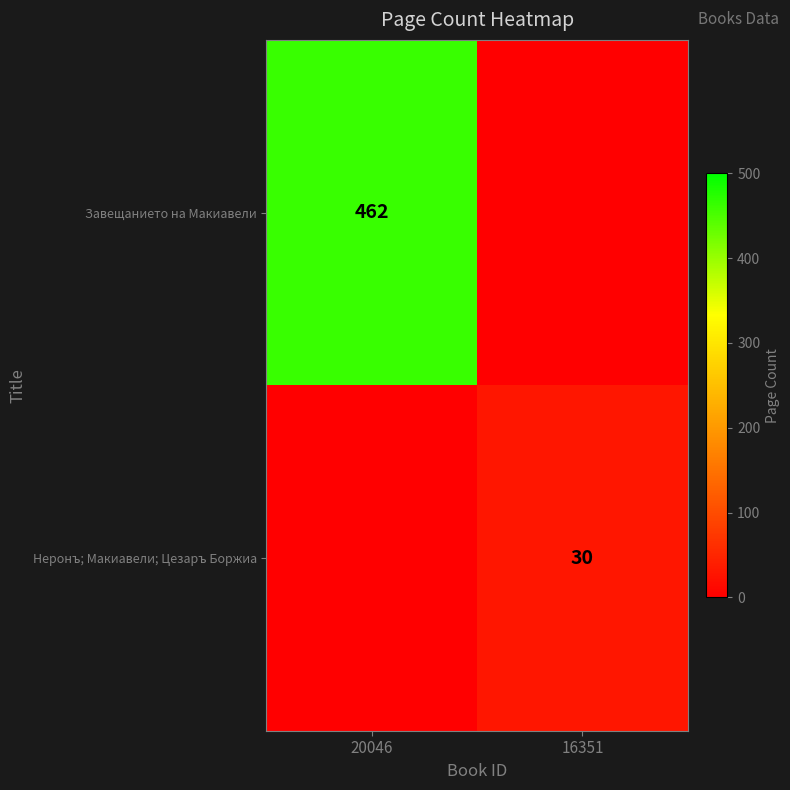

Is it true that Завещанието на Макиавели equals 462 at 20046?

True